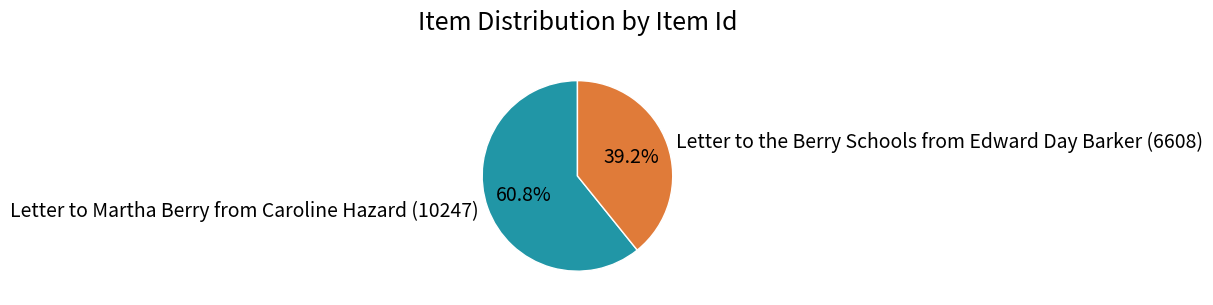

Is it true that Letter to the Berry Schools from Edward Day Barker (6608) is 39% of the pie?

True